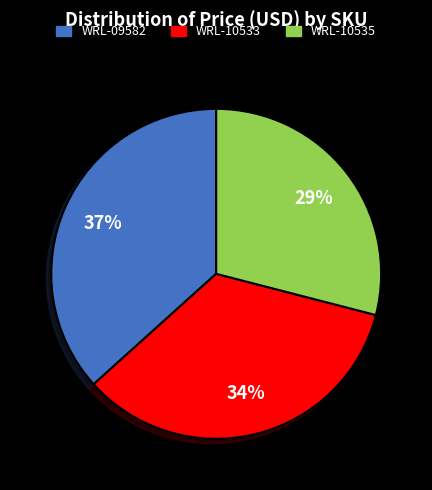

How many segments does this pie chart have?

3